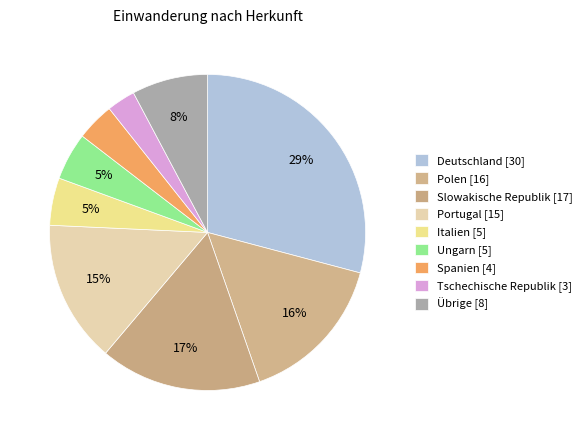

Count the number of slices in the pie.

9